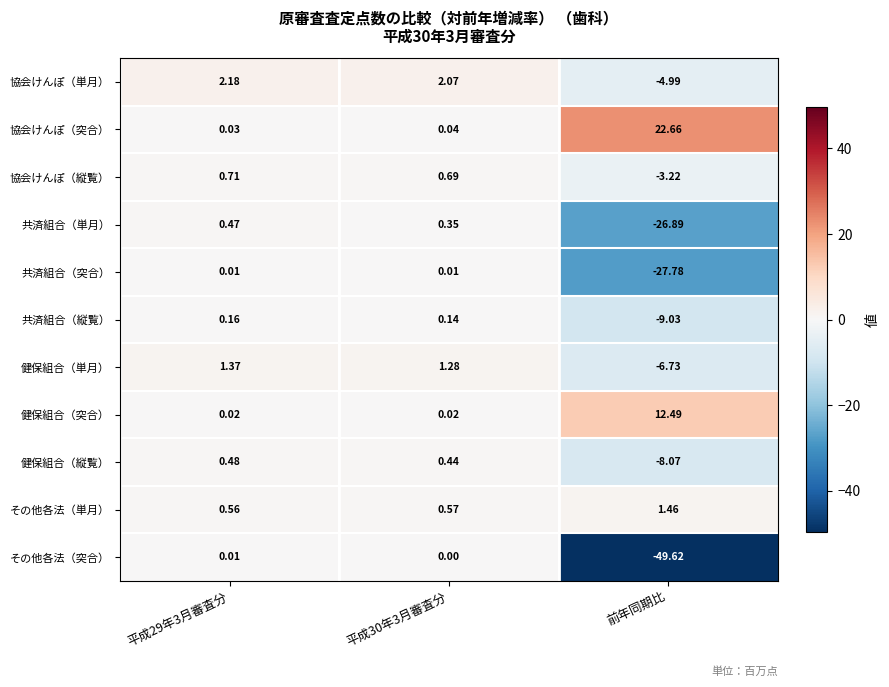

Which category has the lowest value across all series?

前年同期比